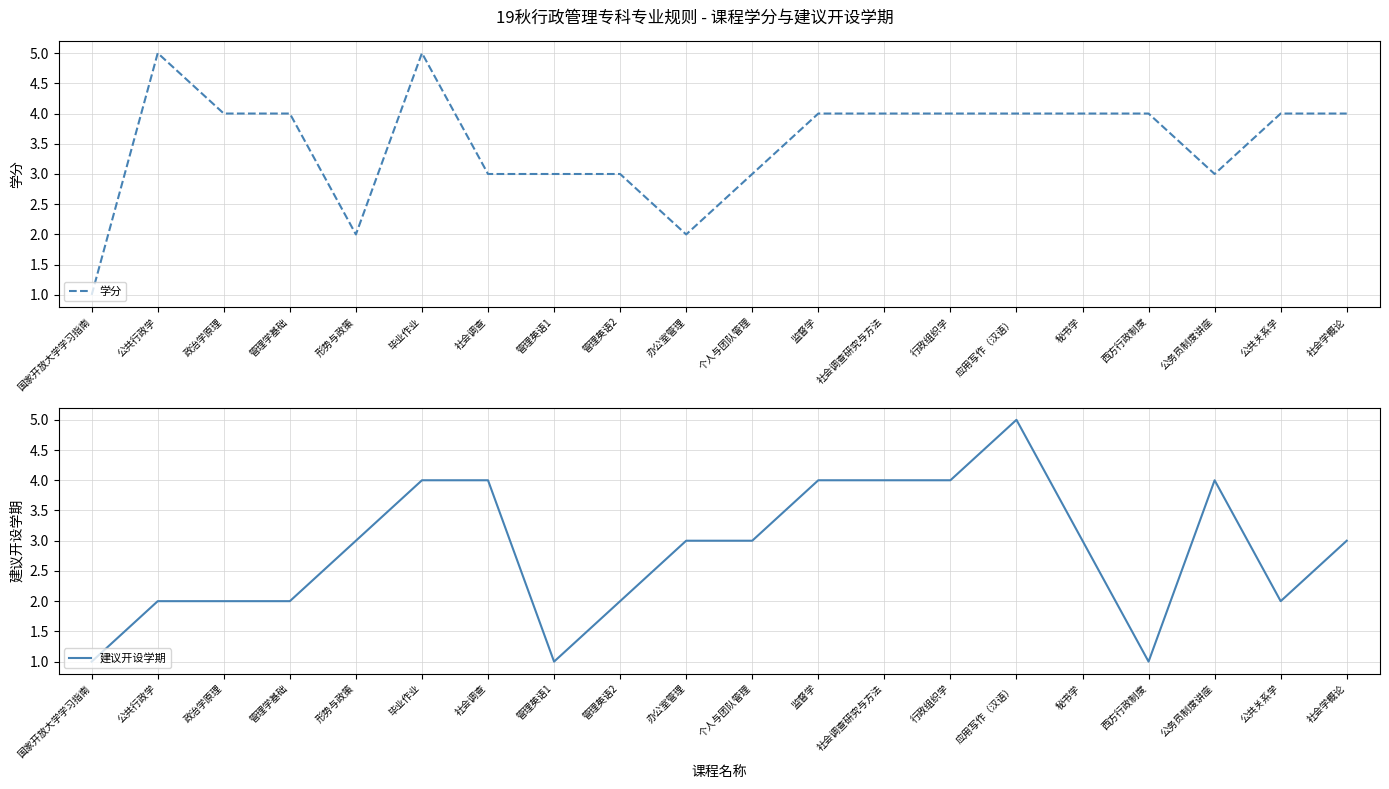

At which category does the chart reach its minimum across all series?

国家开放大学学习指南